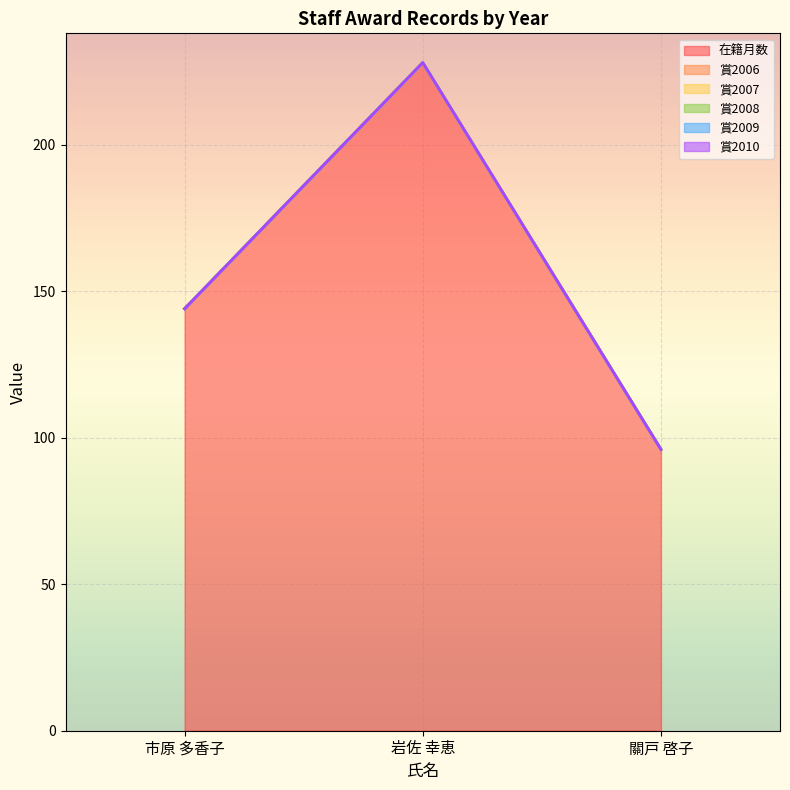

Which series changed the most between 岩佐 幸恵 and 關戸 啓子?

在籍月数